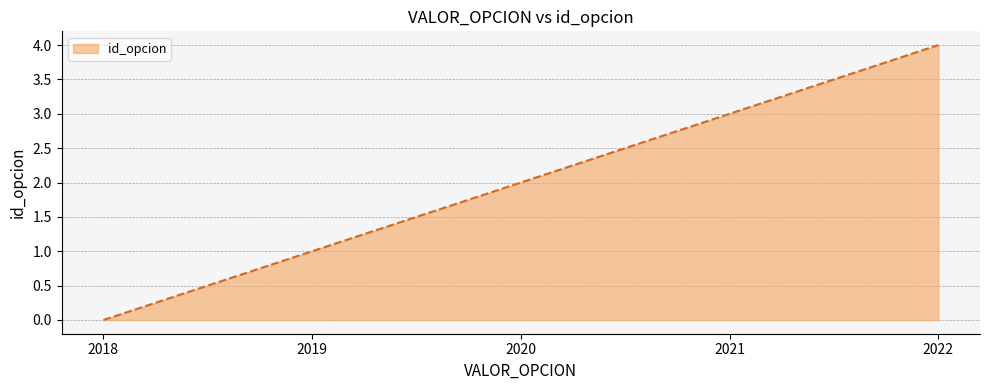

True or false: the data shows 1 at 2019.

True